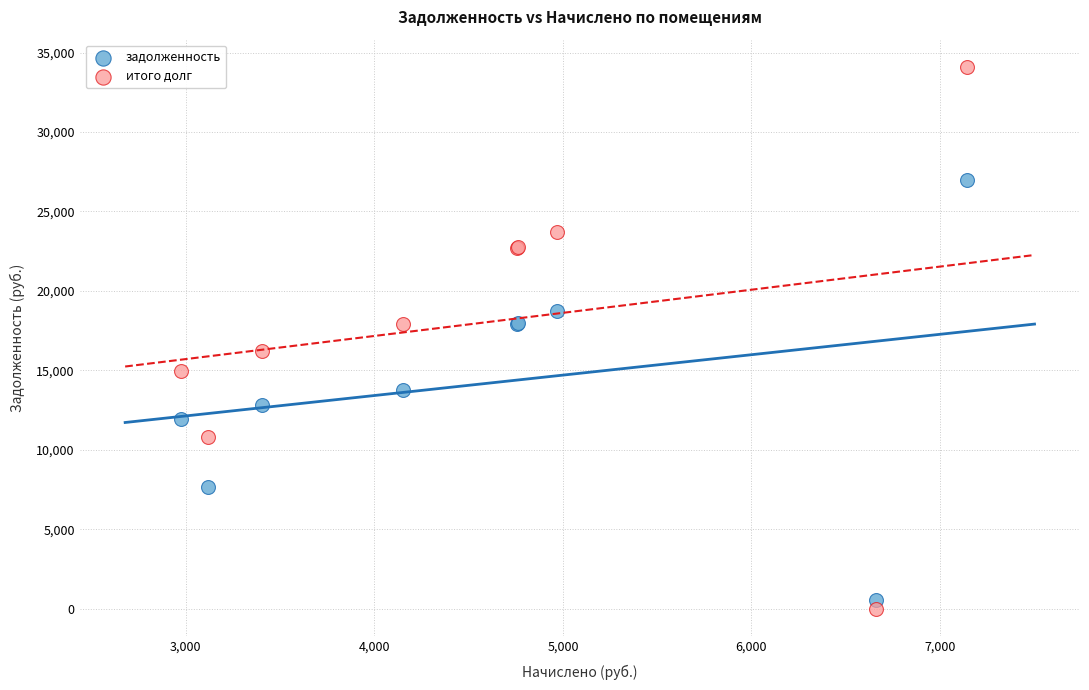

Which series contains the highest Y value?

итого долг